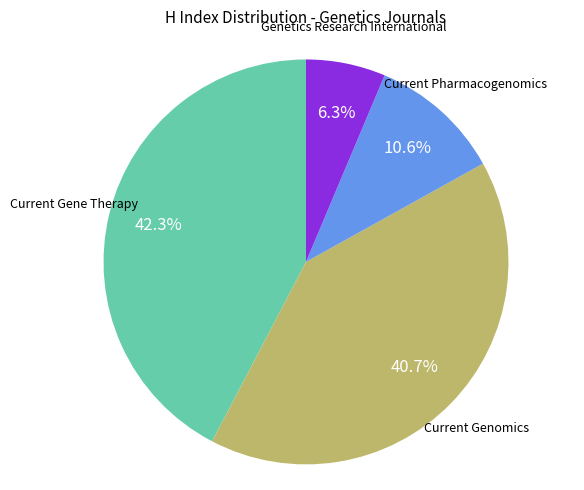

Is there a majority slice in this chart?

No